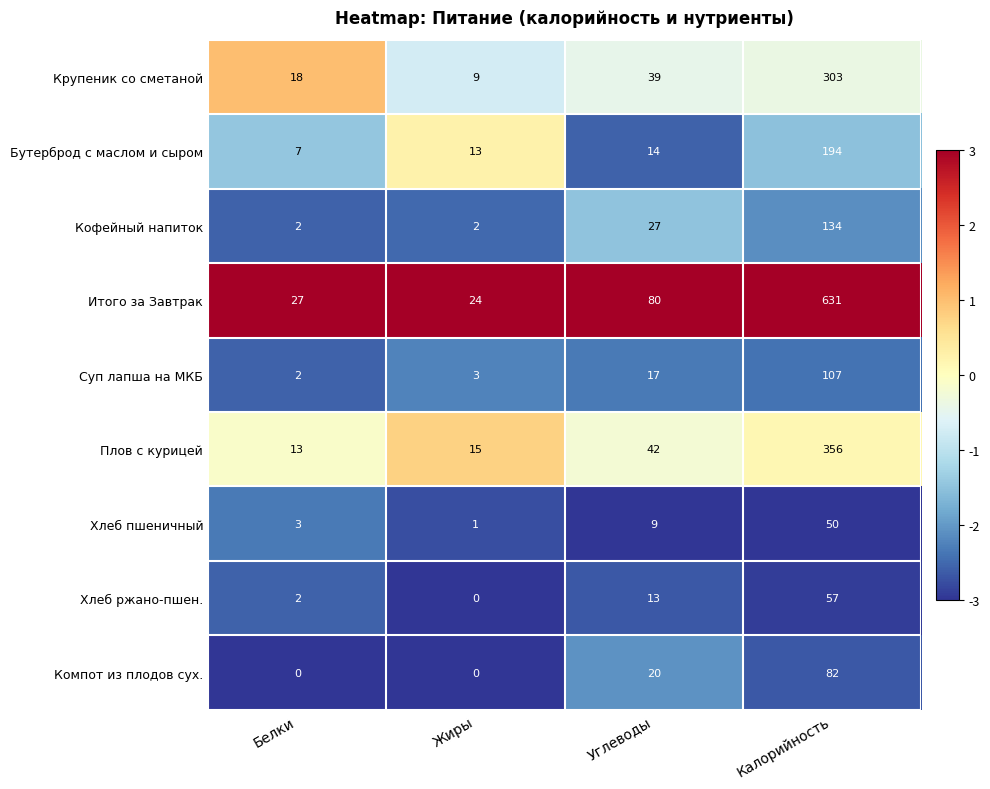

What is the approximate value of Крупеник со сметаной at Углеводы, to the nearest 5?

40